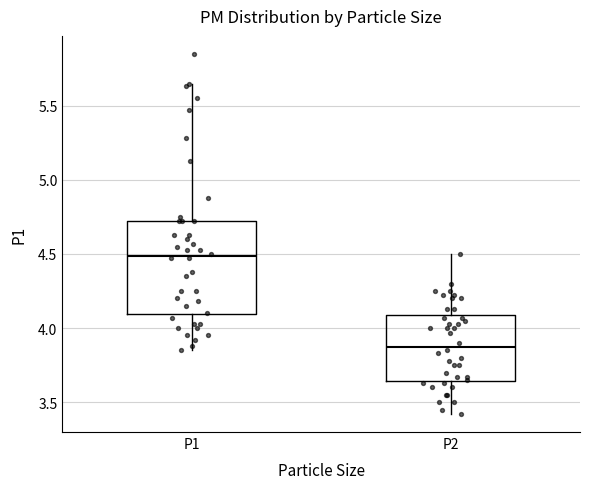

Which box's median line is the highest?

P1